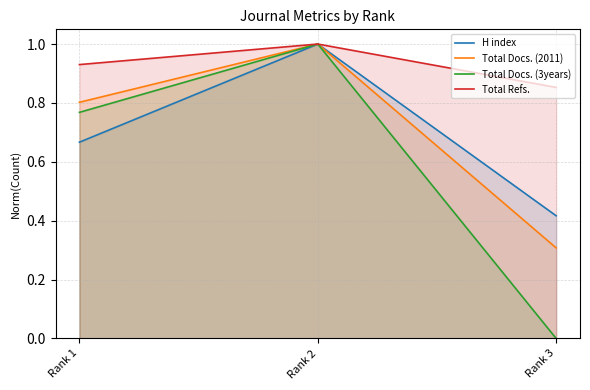

At which label is Total Docs. (3years) closest to 0?

Rank 3